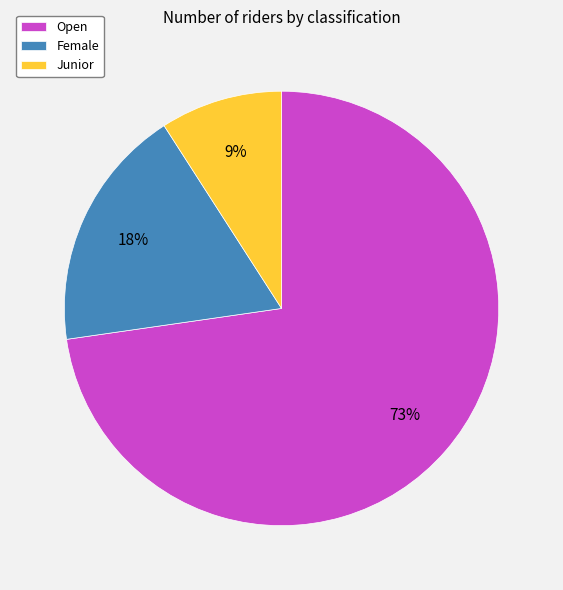

Count the number of slices in the pie.

3